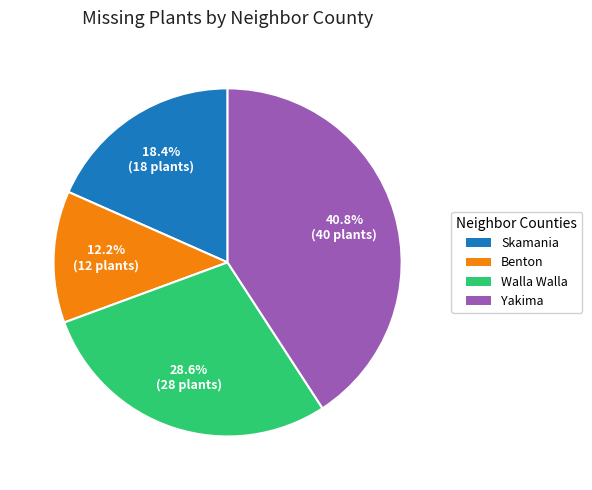

To the nearest percent, what is the combined percentage of Benton and Skamania?

31%